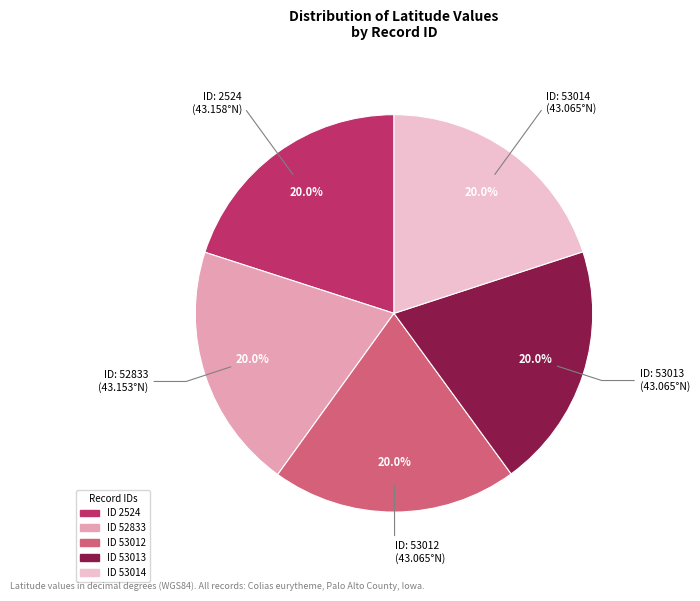

How many slices are in this pie chart?

5